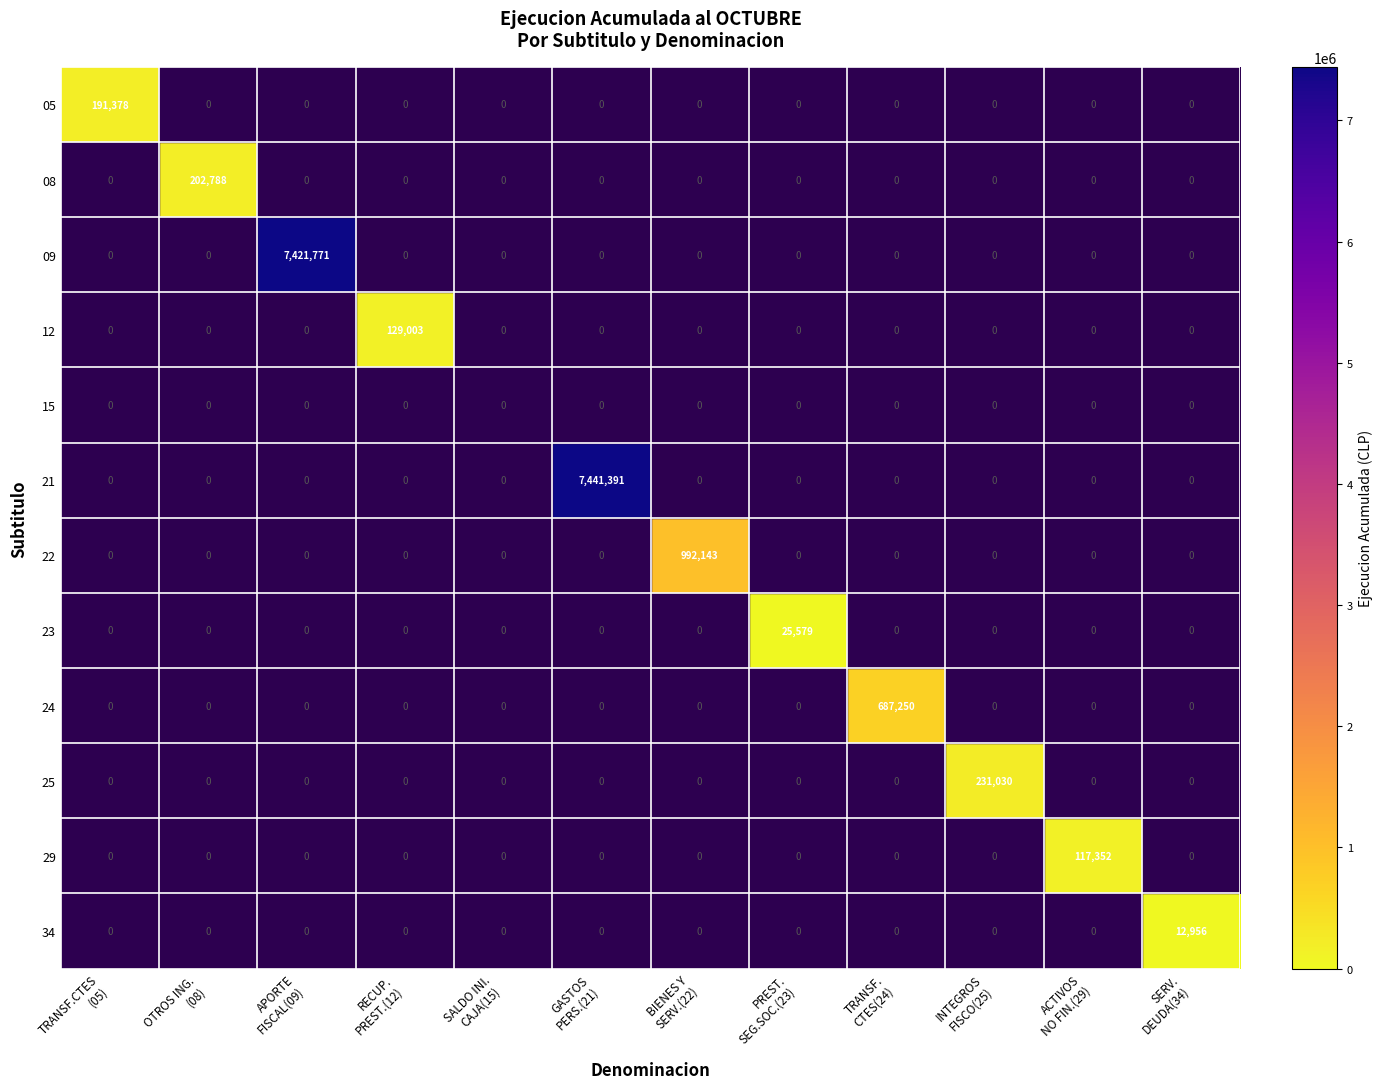

True or false: GASTOS EN PERSONAL (21) has a value of 0 at SALDO INI.
CAJA(15).

True